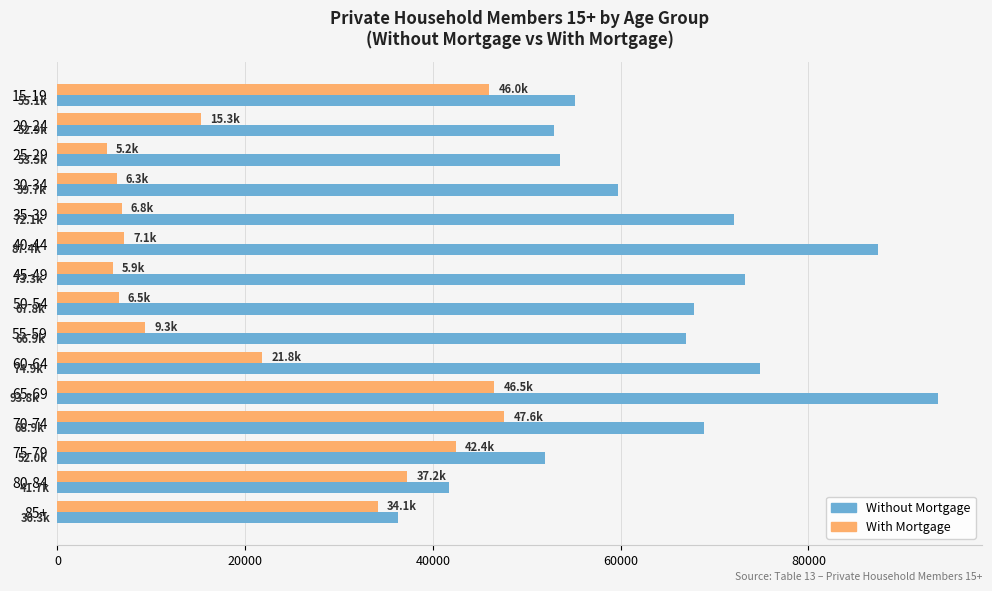

Where is With Mortgage nearest to the value 26413?

60-64